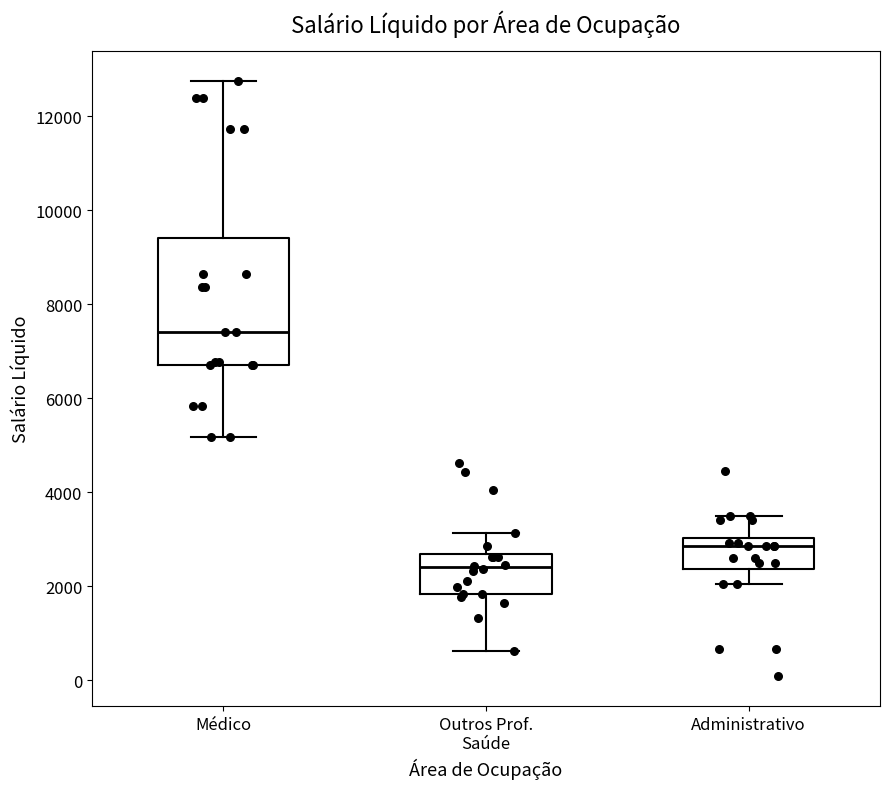

Which box has the highest median line?

Médico